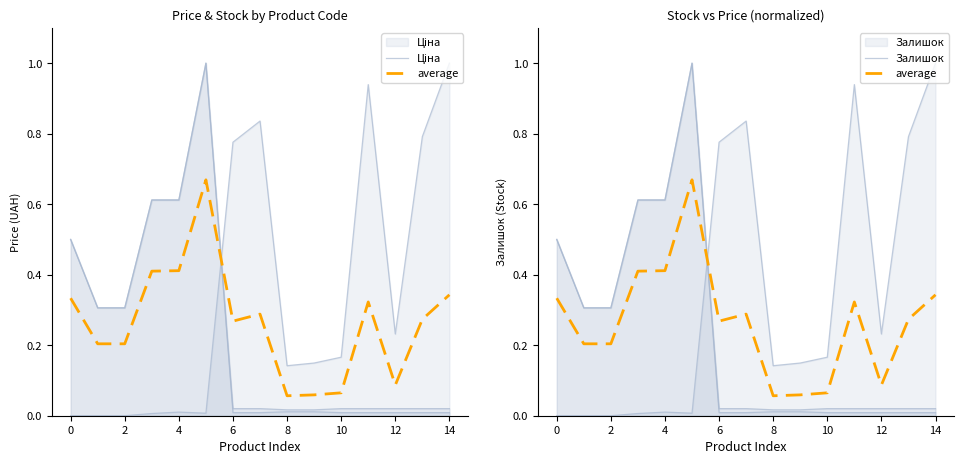

List the series in order of their overall mean, lowest first.

Ціна, average, Залишок